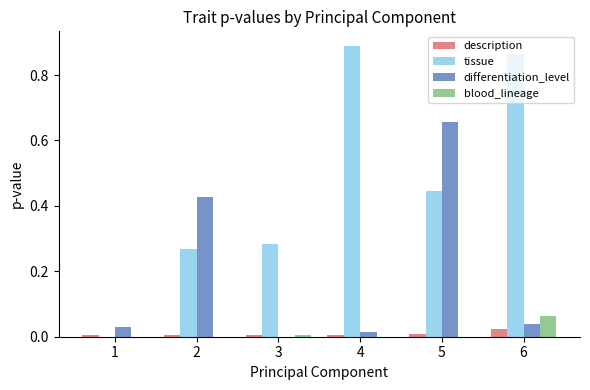

True or false: tissue has a value of 0.2 at 6.

False